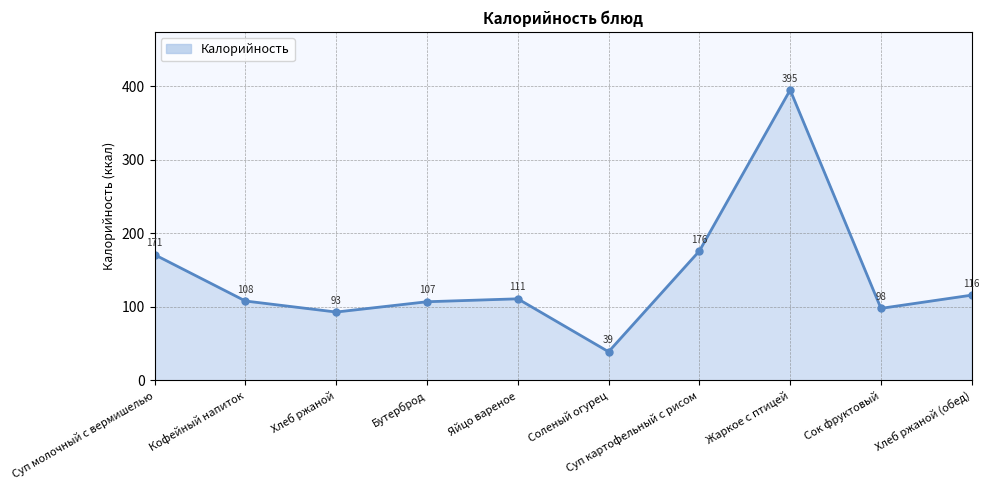

What is the change in value from Жаркое с птицей to Сок фруктовый?

-297